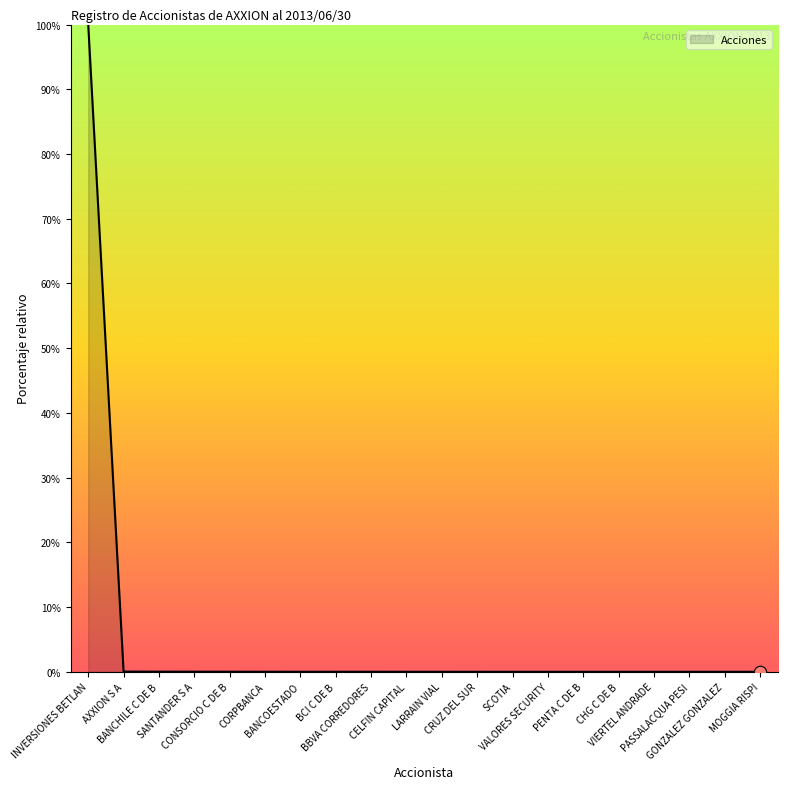

What is the difference between the maximum and minimum values?

100.0